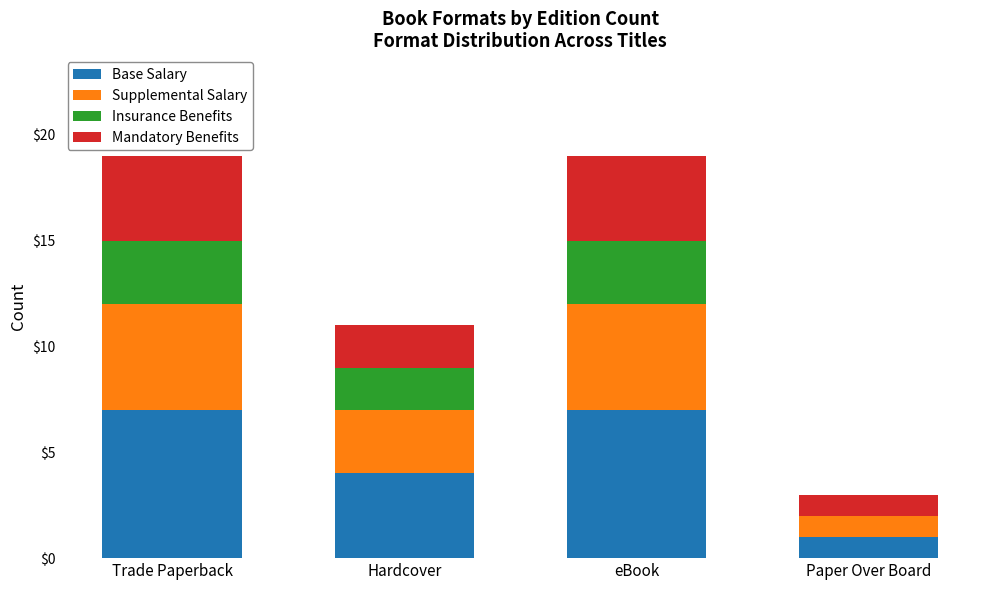

What is the total value across all series at eBook?

19